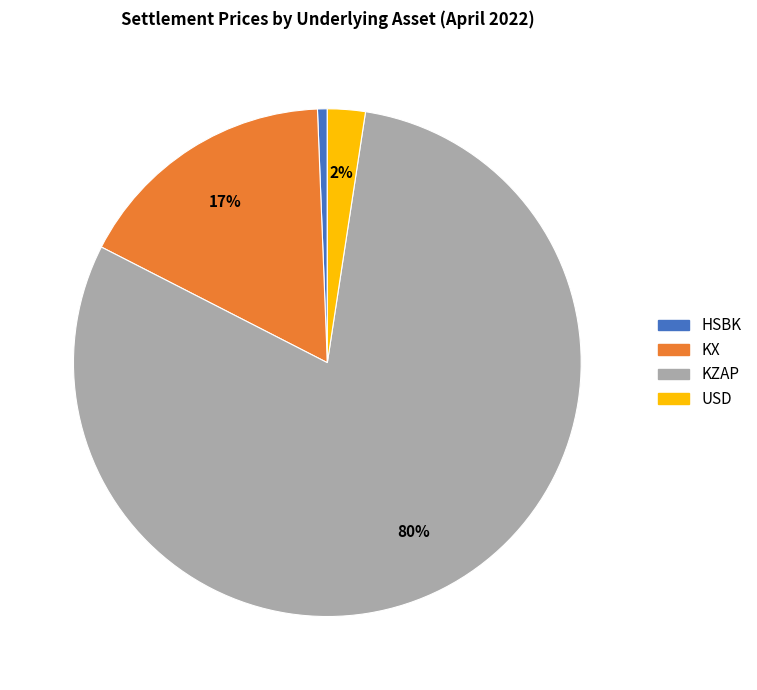

Combined, do USD and KX account for over 50%?

No